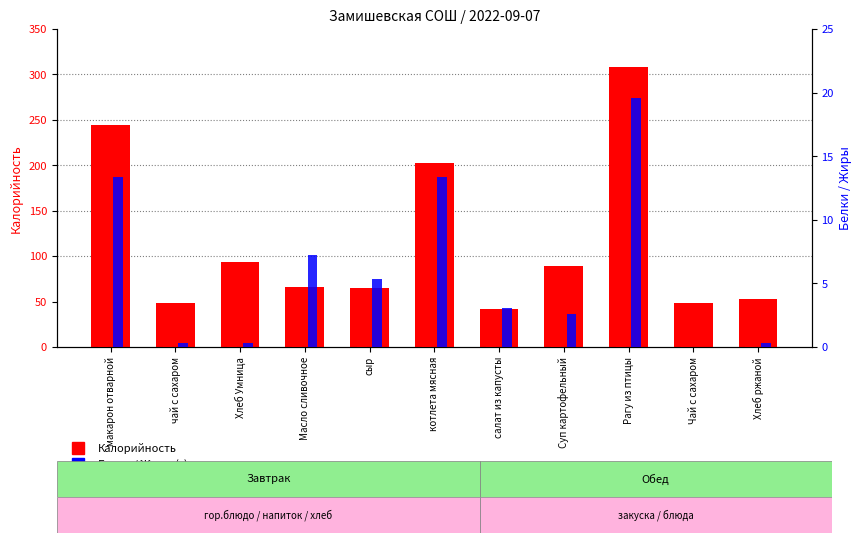

Reading left to right, extract all data points from this chart.

Калорийность: 244.5	48.6	93.3	66.0	64.8	202.0	42.0	89.5	308.6	48.6	52.7
Белки: 12.2	0.1	2.4	0.1	4.2	12.2	0.5	3.0	15.4	0.1	1.4
Жиры: 13.4	0.3	0.3	7.2	5.3	13.4	3.1	2.6	19.6	0.0	0.3